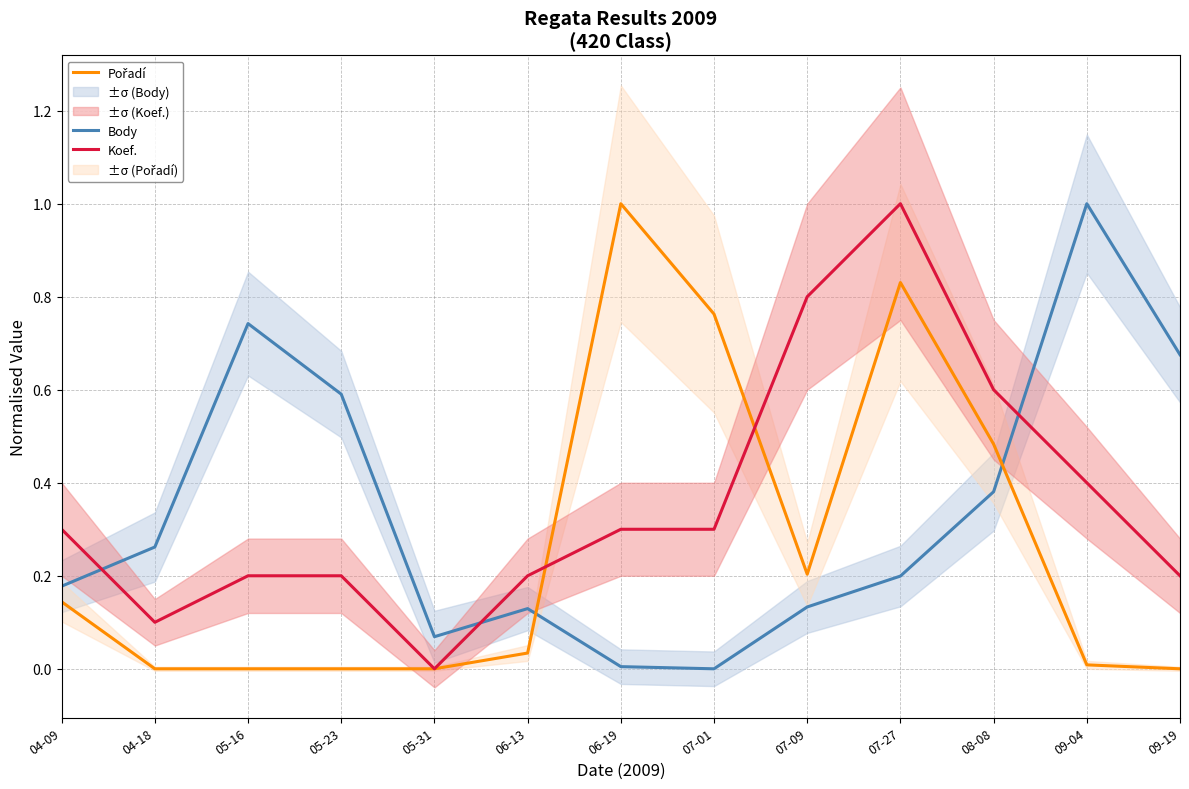

Reading right to left, transcribe all the data shown in this chart.

Body: 0.7	1.0	0.4	0.2	0.1	0.0	0.0	0.1	0.1	0.6	0.7	0.3	0.2
Pořadí: 0.0	0.0	0.5	0.8	0.2	0.8	1.0	0.0	0.0	0.0	0.0	0.0	0.1
Koef.: 0.2	0.4	0.6	1.0	0.8	0.3	0.3	0.2	0.0	0.2	0.2	0.1	0.3